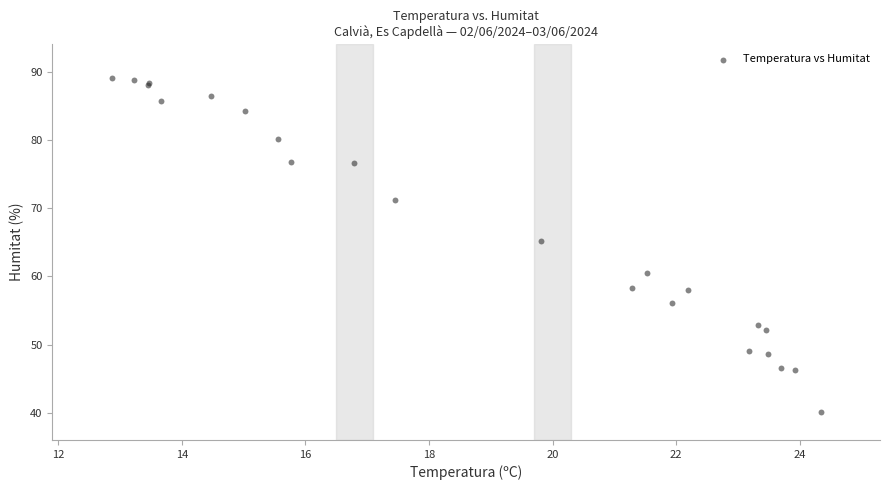

What Y value in the scatter plot is closest to 64?

65.1